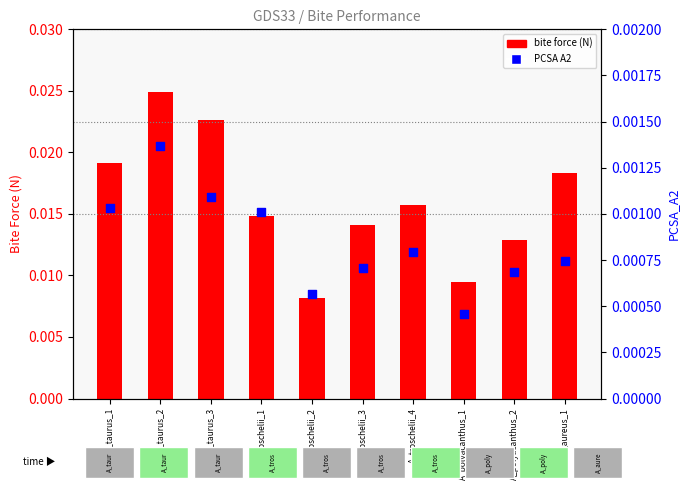

What are all the series names shown in the legend?

Bite Force (N), PCSA_A2